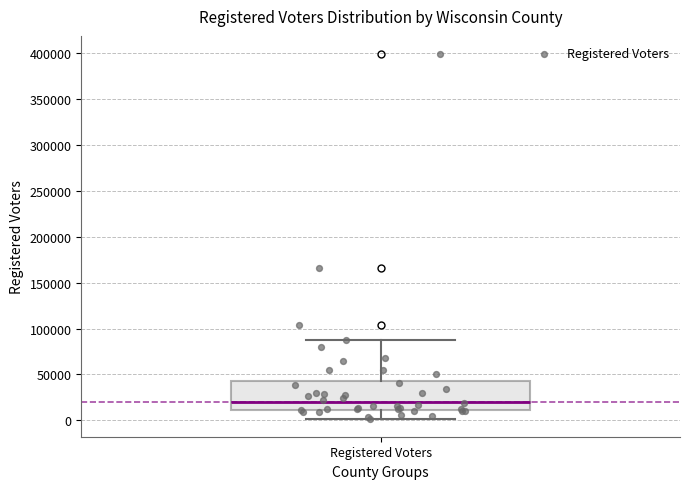

Where does the median line of the box for Registered Voters sit on the y-axis? The values are not printed on the chart, so give them approximately, as read against the axis.

20000